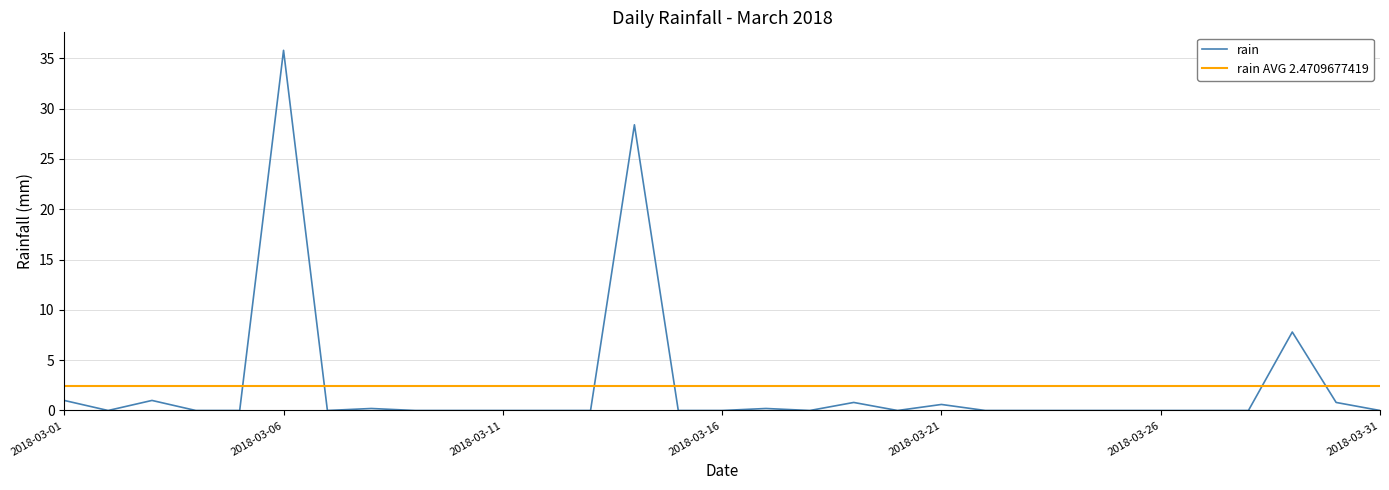

Which has a higher value, 2018-03-25 or 2018-03-14?

2018-03-14